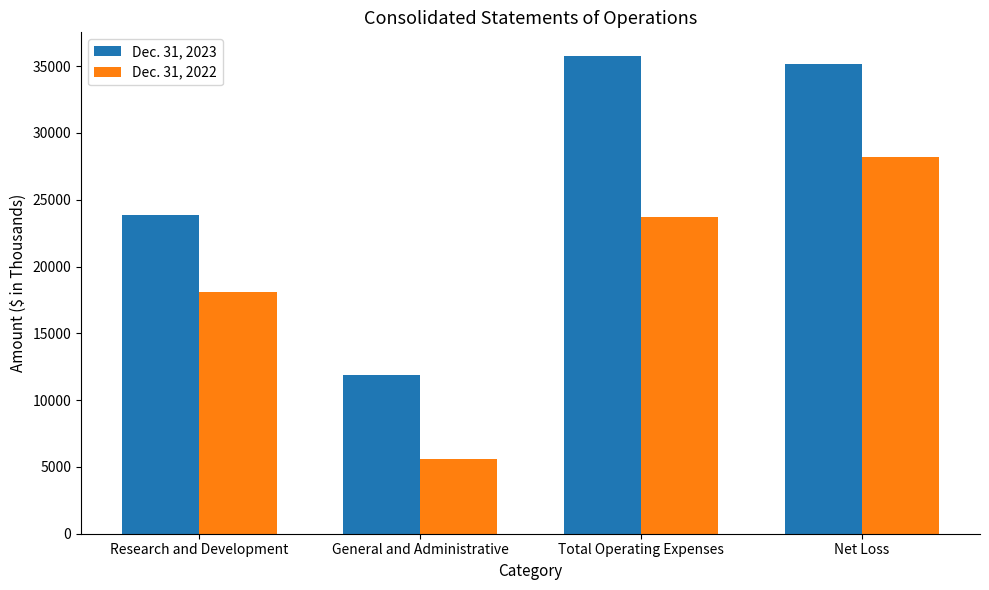

Does the chart contain any negative values?

No